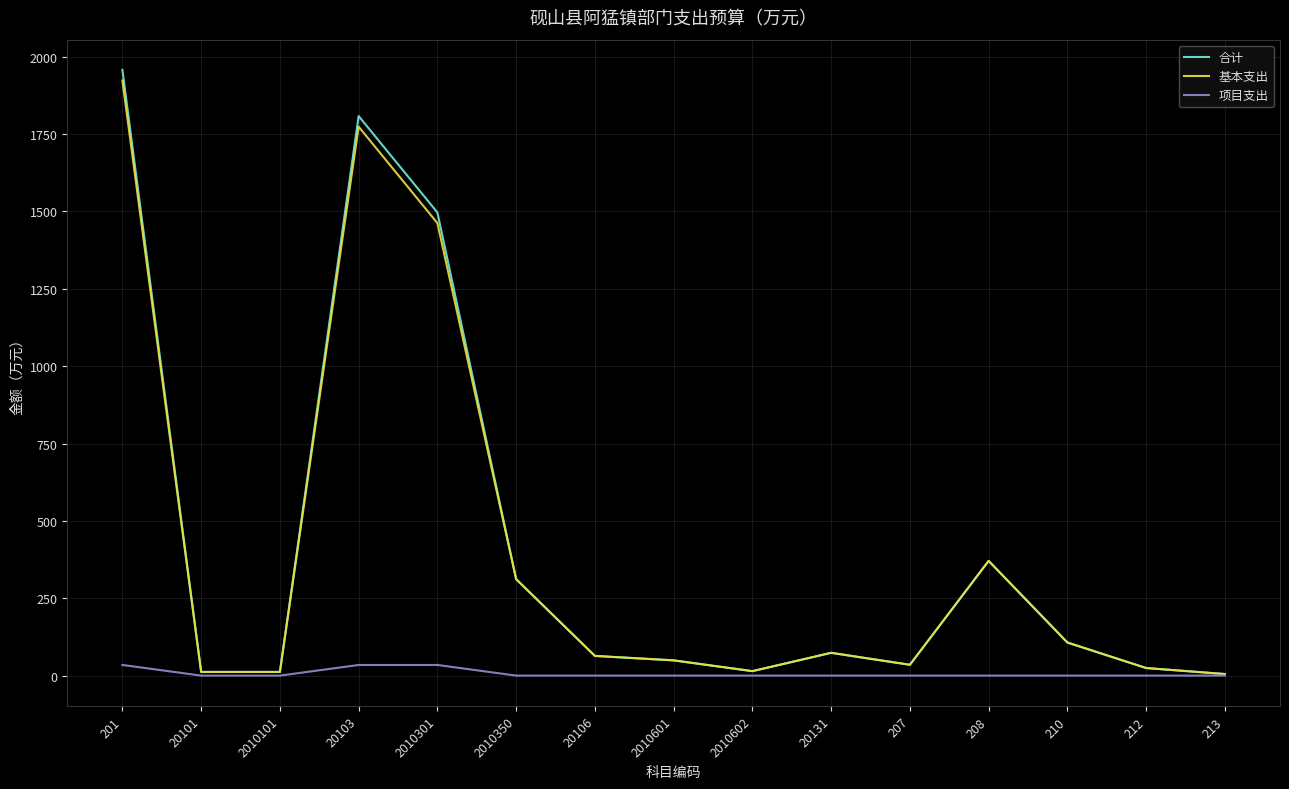

Is it true that 合计 equals 11.8 at 2010101?

True